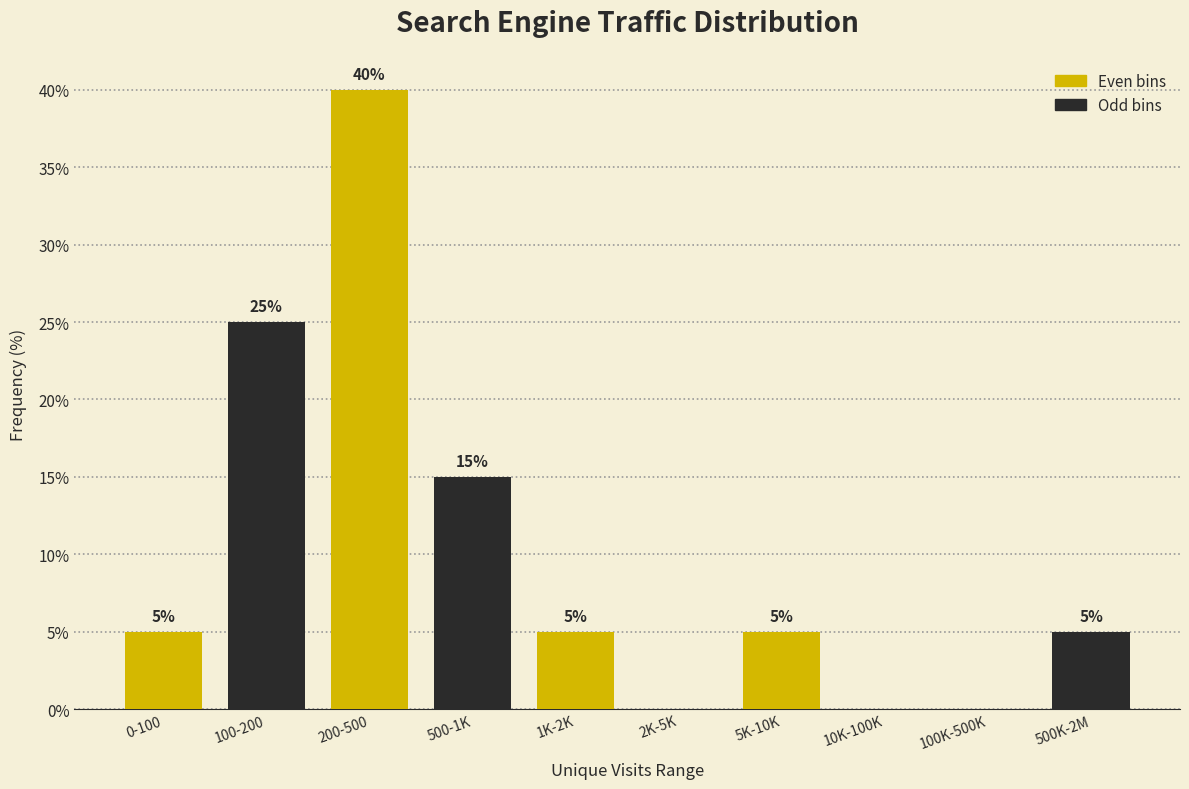

Reading right to left, transcribe all the data shown in this chart.

500K-2M=5	100K-500K=0	10K-100K=0	5K-10K=5	2K-5K=0	1K-2K=5	500-1K=15	200-500=40	100-200=25	0-100=5